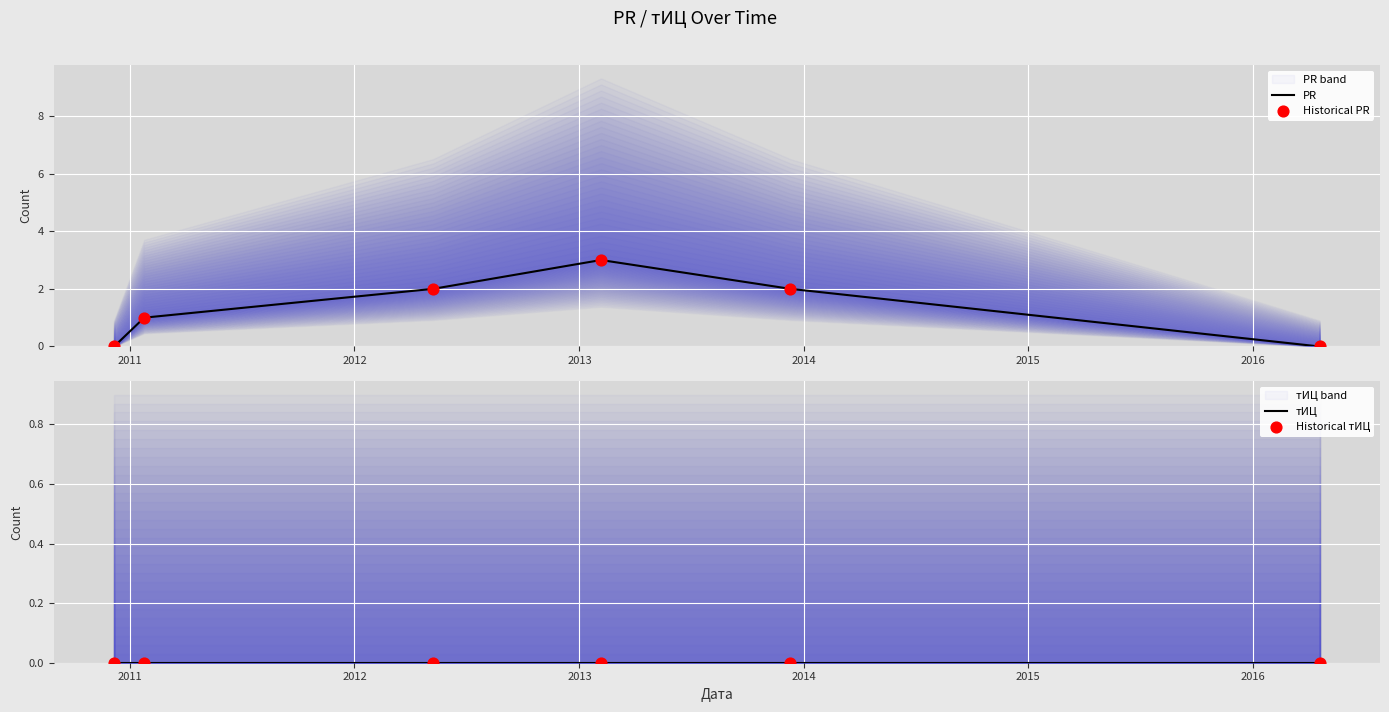

At which category is the sum across all series the highest?

2013